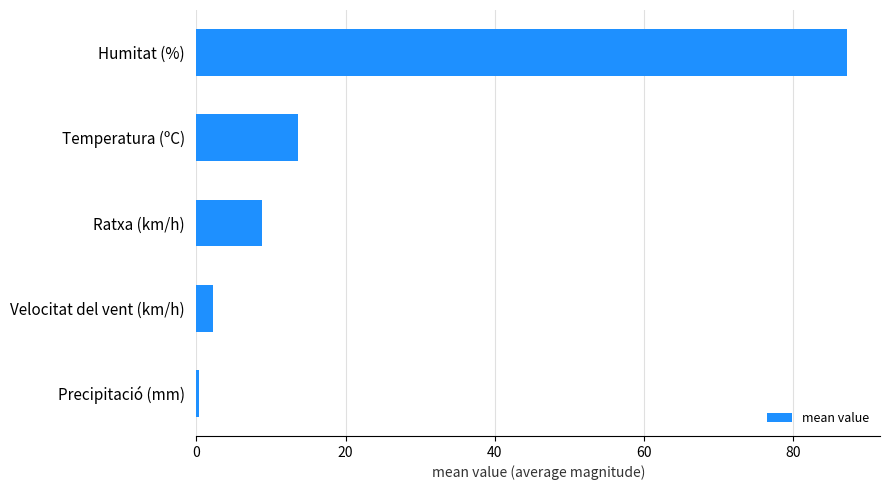

What is the label of the 4th bar from the top?

Velocitat del vent (km/h)